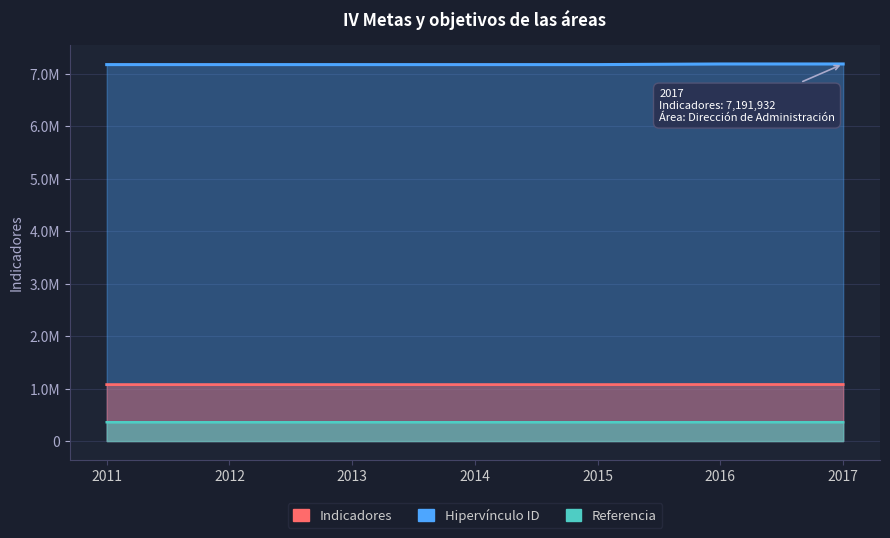

What is the sum of the values at 2015 and 2012?

14359778